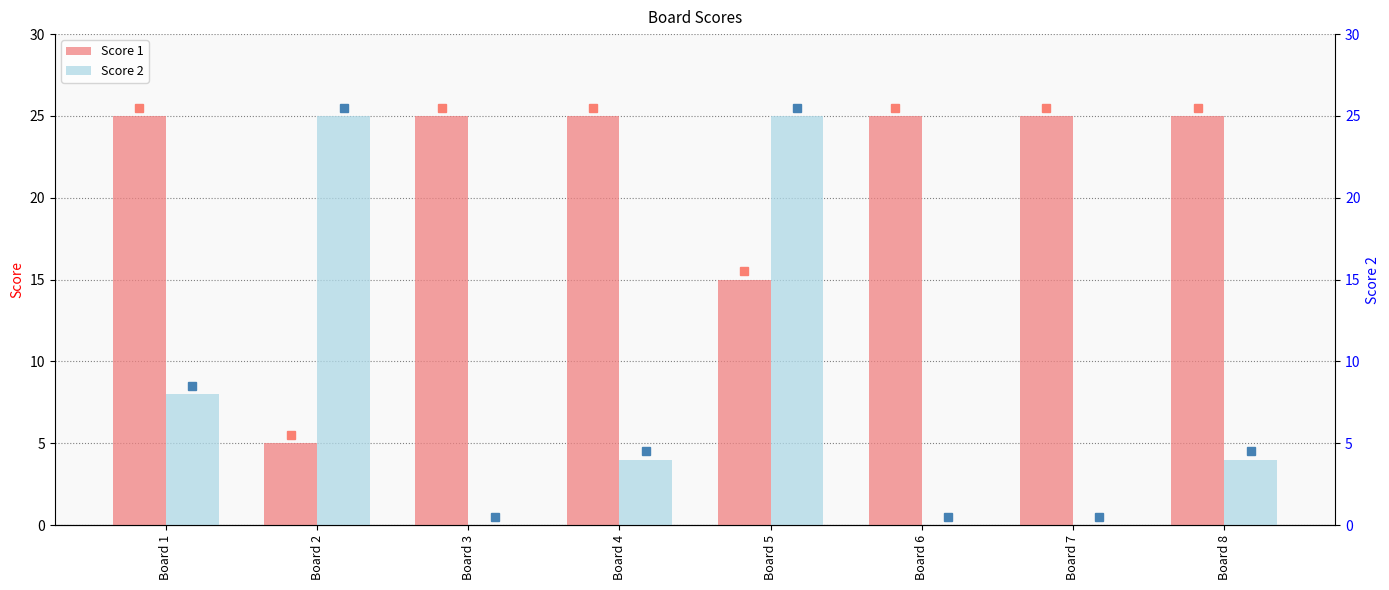

Rank the series at Board 8 from lowest to highest value.

Score 2, Score 1